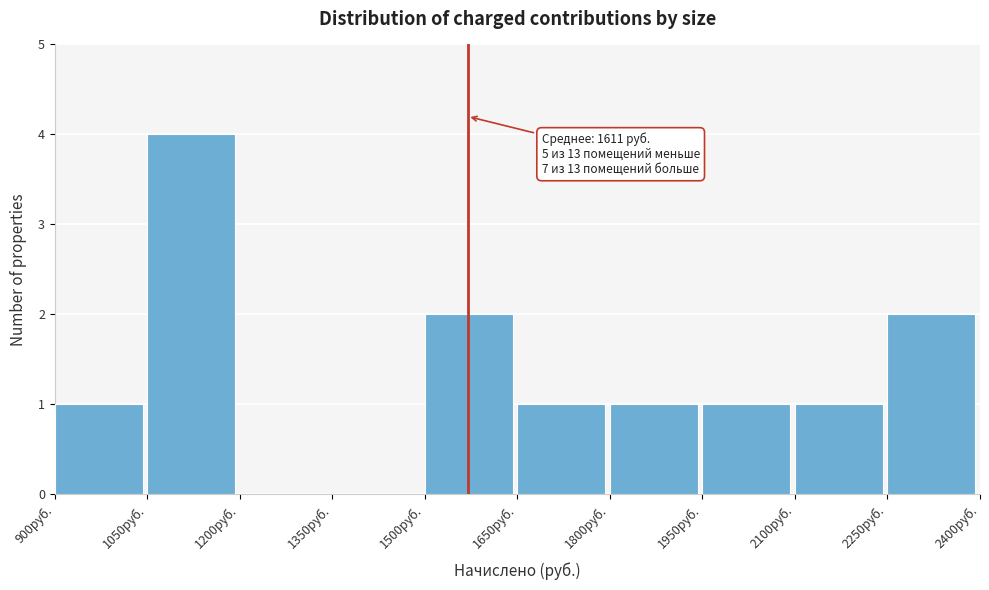

Which range on the x-axis has the tallest bar?

1050 to 1200